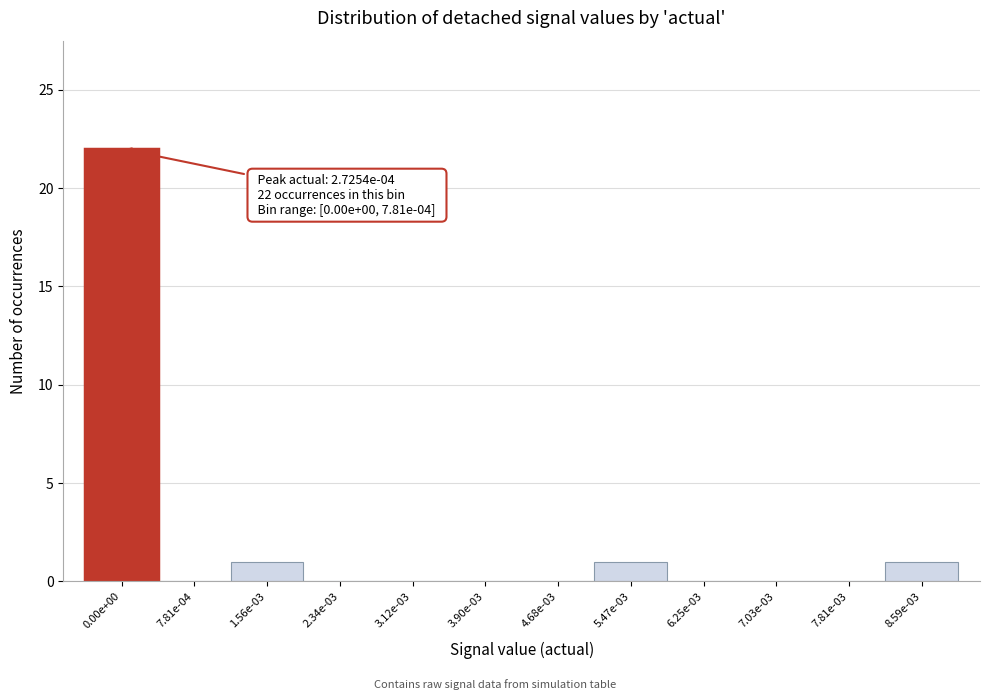

Reading left to right, transcribe all the data shown in this chart.

0.00e+00=22	7.81e-04=0	1.56e-03=1	2.34e-03=0	3.12e-03=0	3.90e-03=0	4.68e-03=0	5.47e-03=1	6.25e-03=0	7.03e-03=0	7.81e-03=0	8.59e-03=1